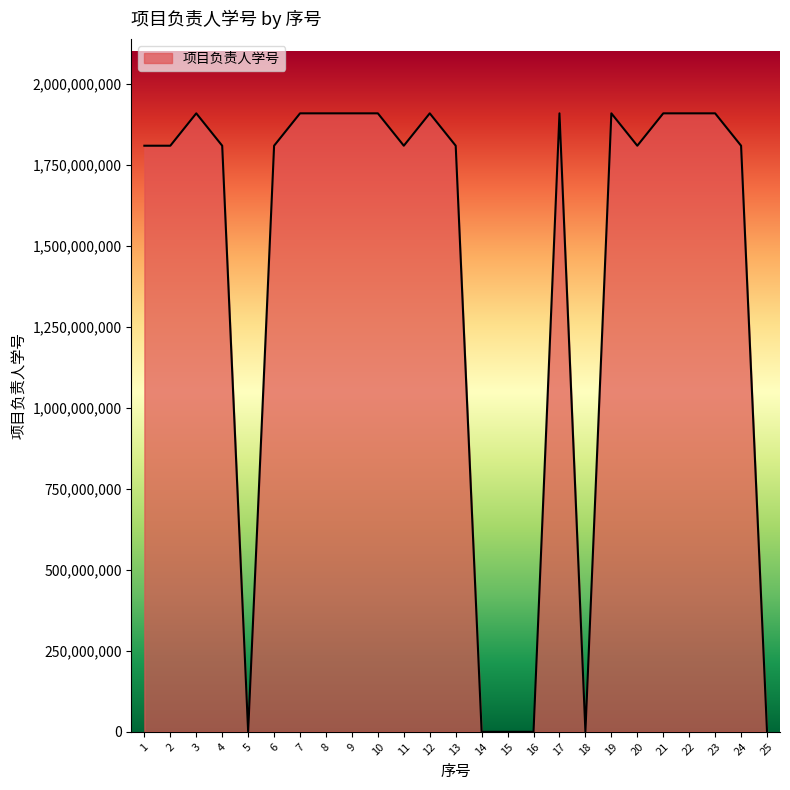

The value at 5 is 0. True or false?

True